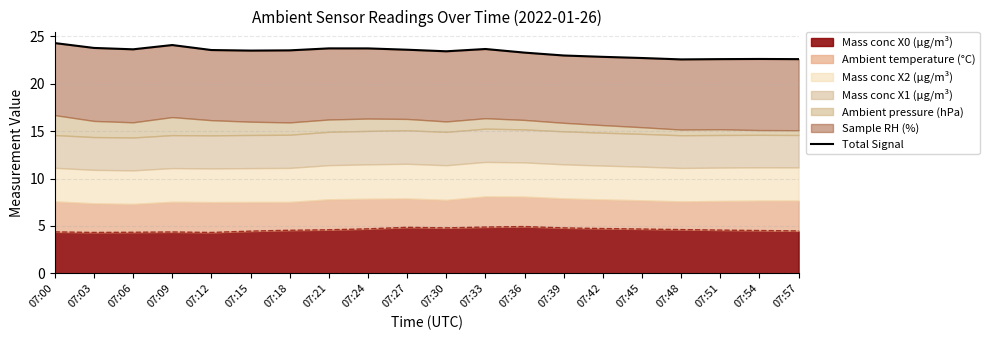

What is the change in value from 07:27 to 07:48?

-1.0